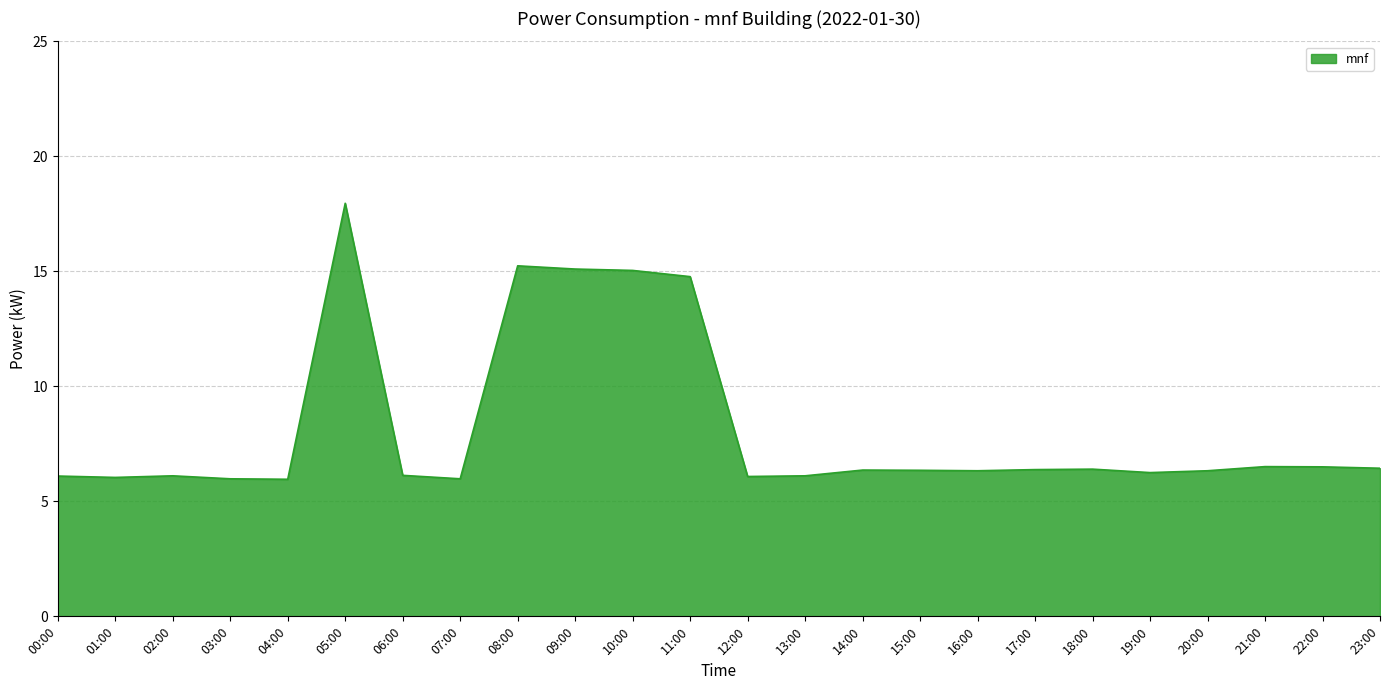

True or false: the data shows 6.1 at 06:00.

True